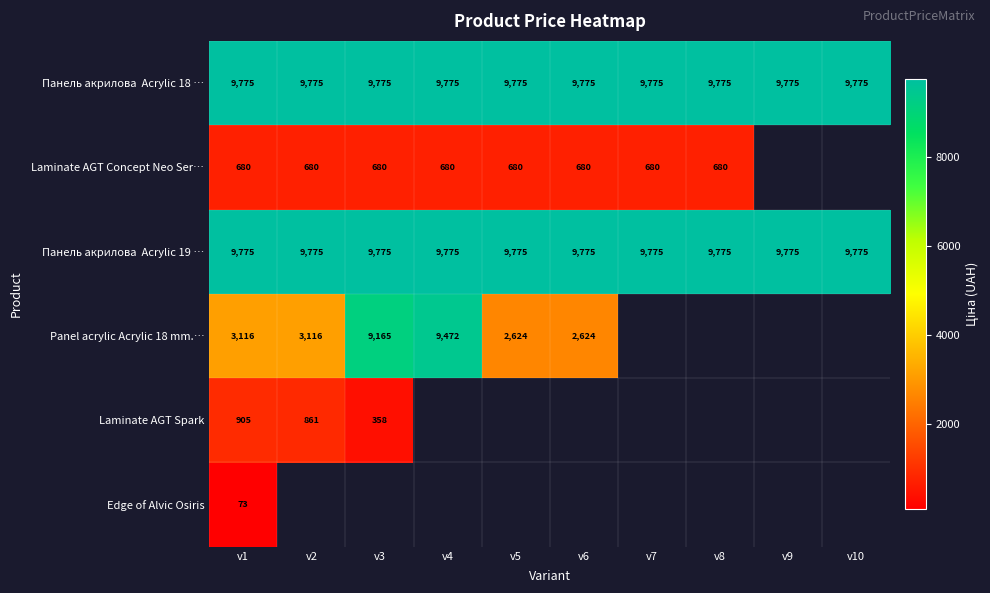

Between v2 and v4, which series saw the biggest shift?

Panel acrylic Acrylic 18 mm.…